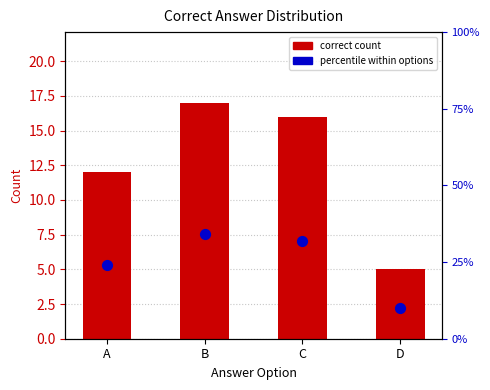

Which series has the widest spread of Y values?

percentile within options